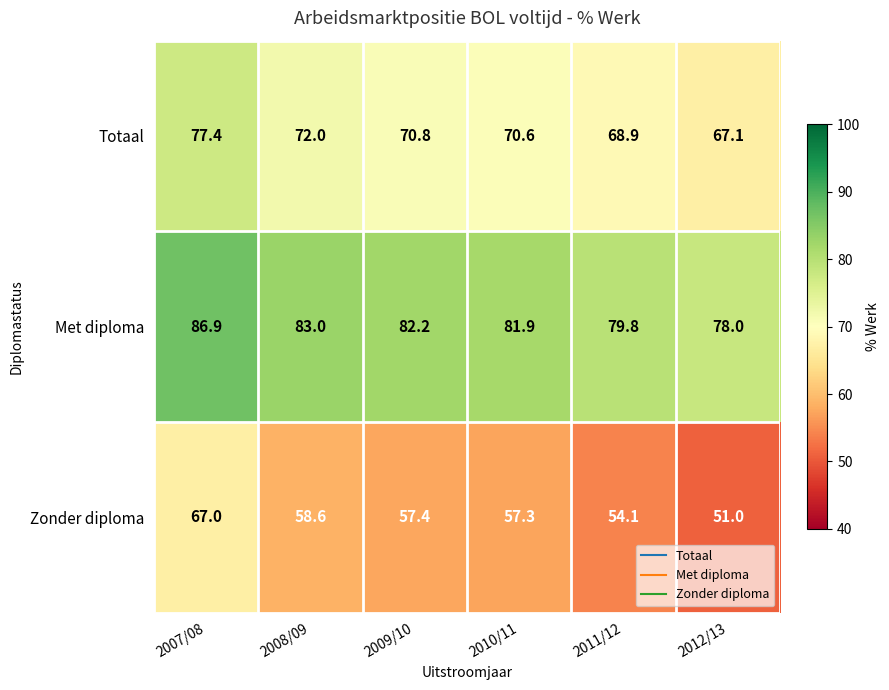

Is it true that Zonder diploma equals 58.6 at 2008/09?

True